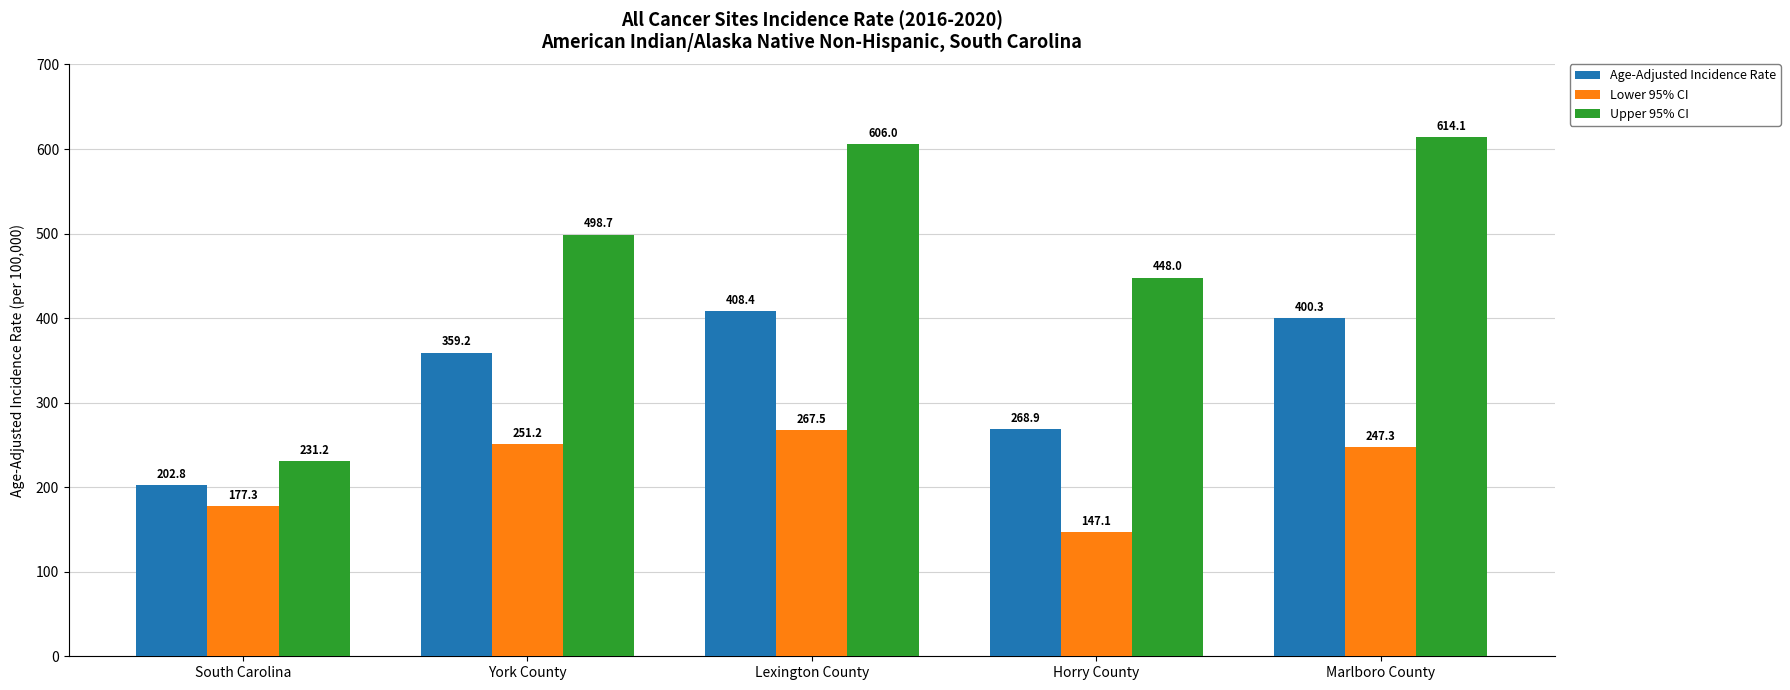

At which label does Lower 95% CI reach its minimum?

Horry County